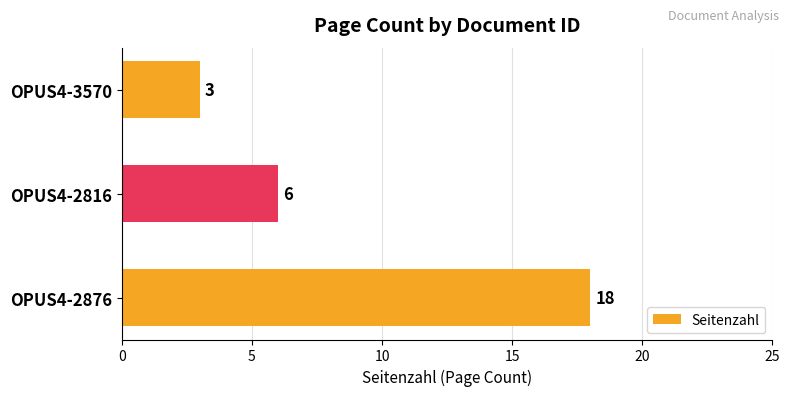

List the labels in order of value, largest first.

OPUS4-2876, OPUS4-2816, OPUS4-3570